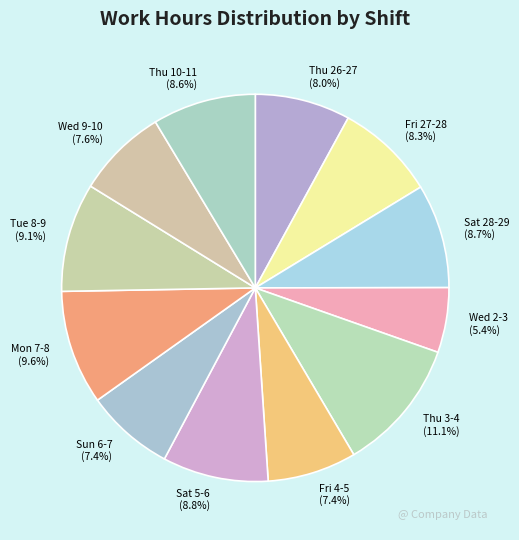

Does Sat 5-6 account for over 50% of the chart?

No